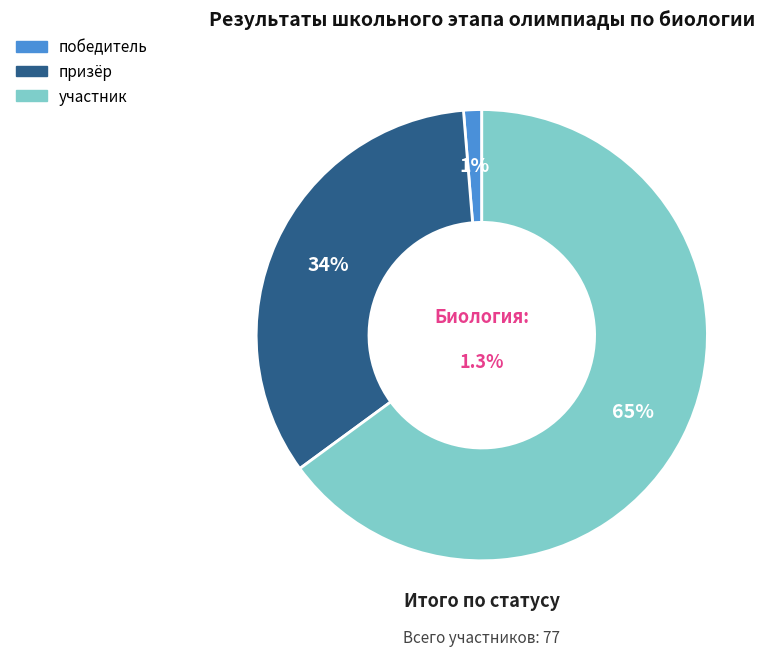

Do победитель and участник together represent more than half of the pie?

Yes